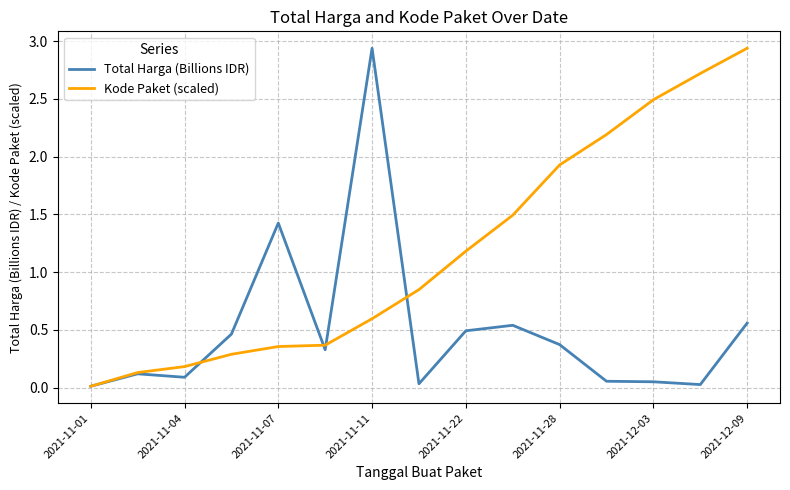

Does the chart display data point markers on the line(s)?

No